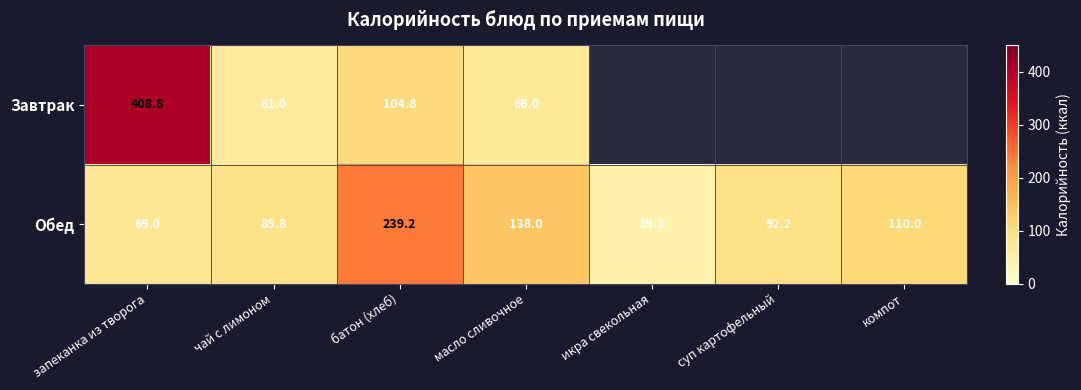

Between запеканка из творога and масло сливочное, which series saw the biggest shift?

Завтрак